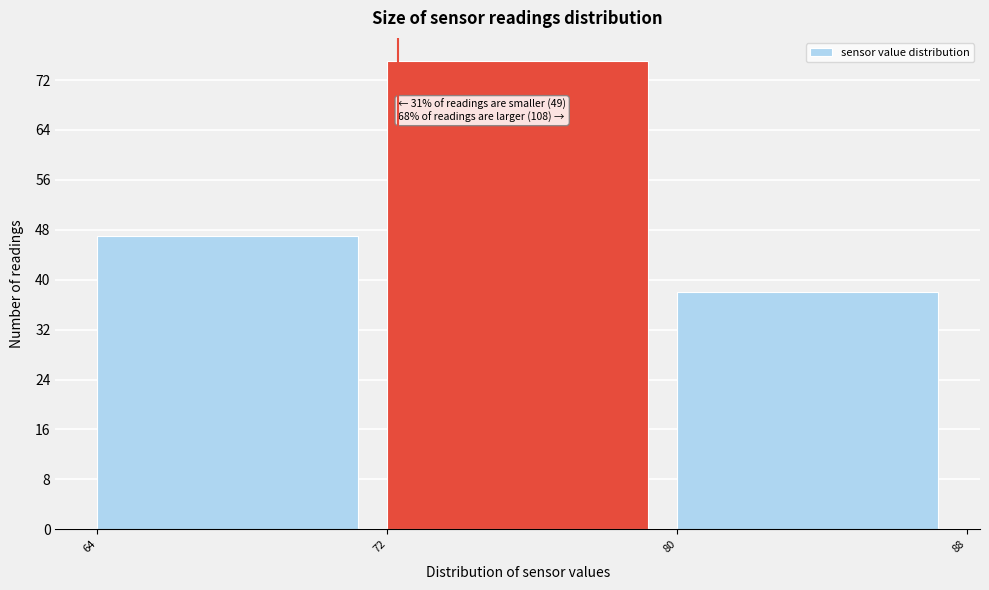

Which range on the x-axis has the tallest bar?

72 to 80